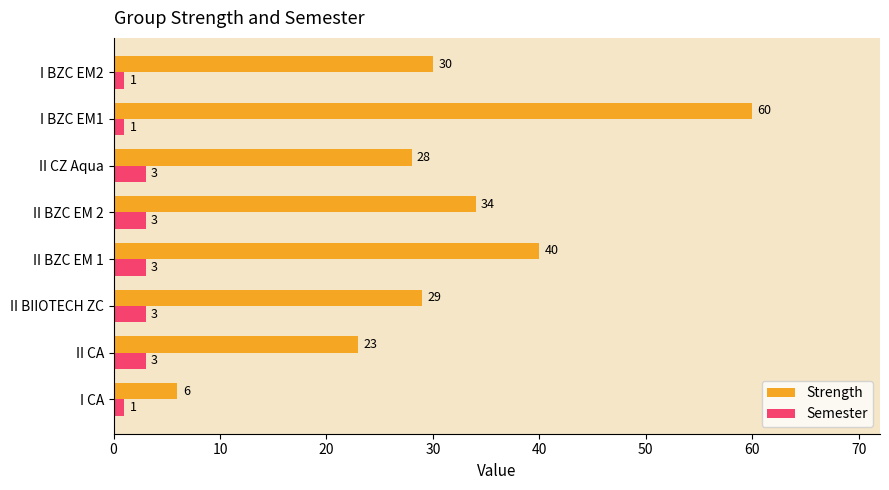

List the series in order of their overall mean, highest first.

Strength, Semester